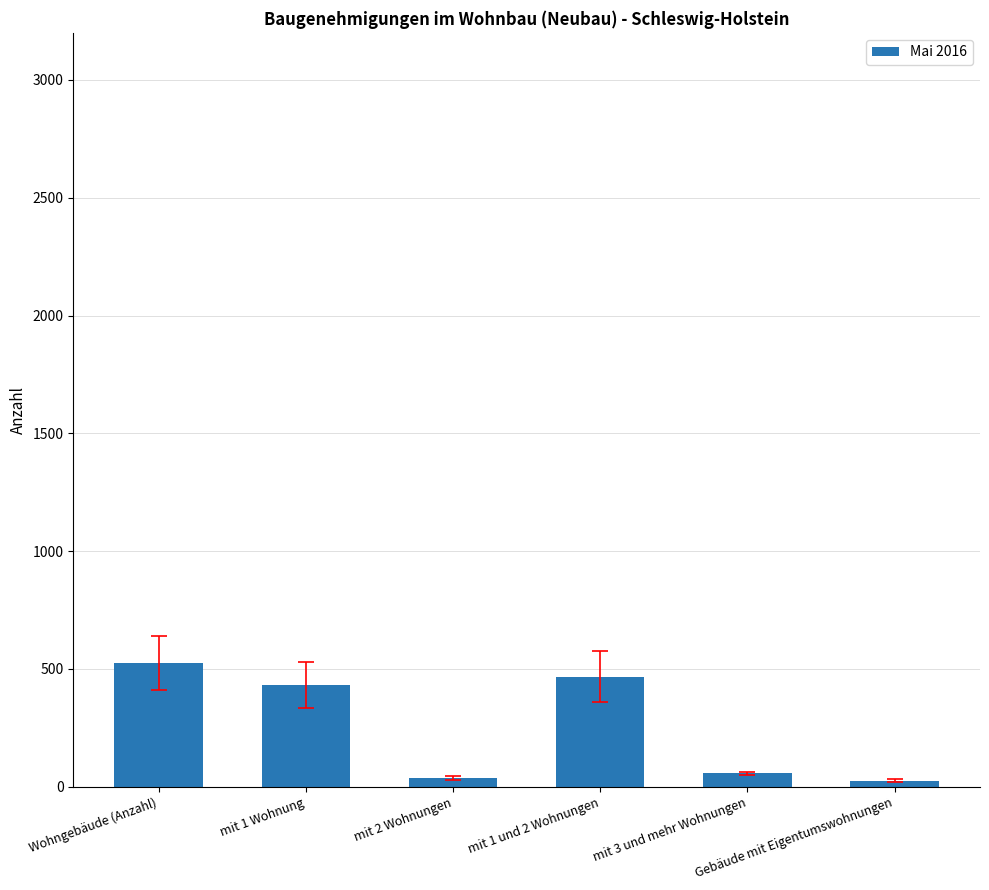

What is the difference between the values at mit 1 und 2 Wohnungen and Wohngebäude (Anzahl)?

57